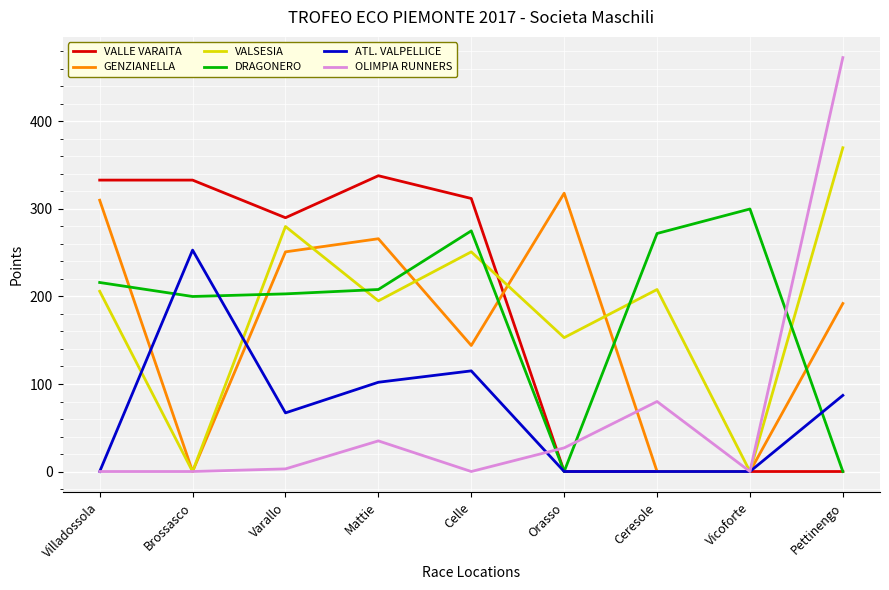

What are all the series names shown in the legend?

VALLE VARAITA, GENZIANELLA, VALSESIA, DRAGONERO, ATL. VALPELLICE, OLIMPIA RUNNERS